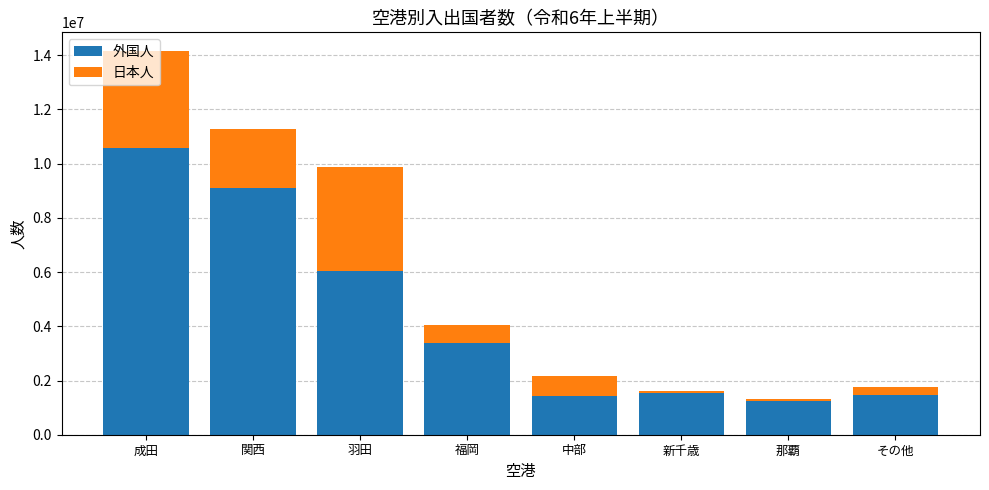

Does the chart contain stacked bars?

Yes